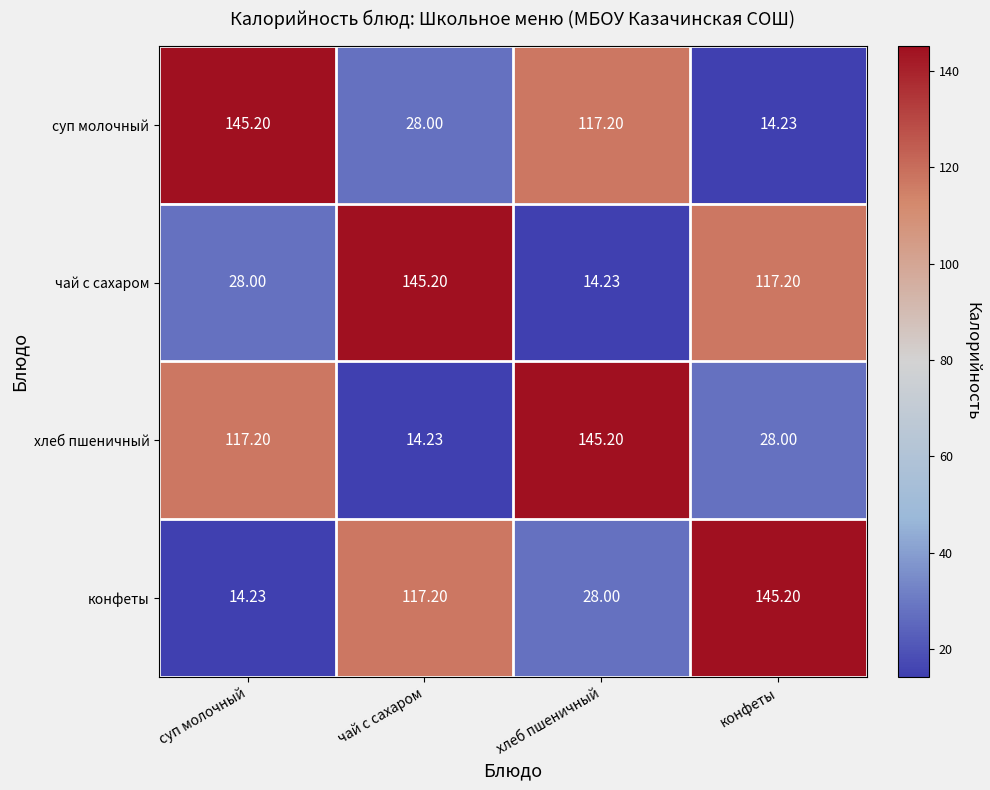

Is the value of суп молочный at конфеты greater than the value of чай с сахаром at суп молочный?

No